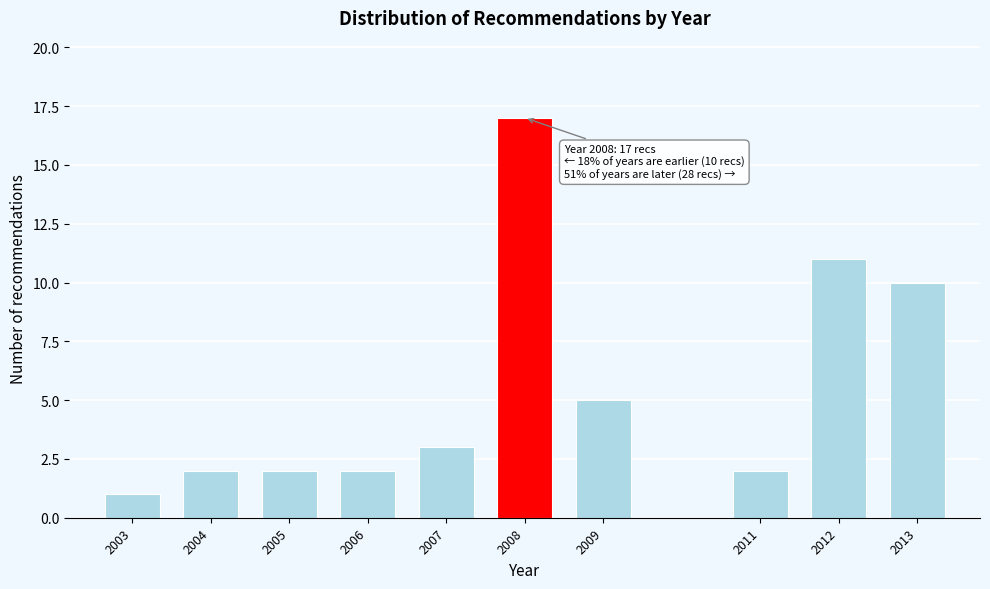

Reading right to left, extract all data points from this chart.

2013=10	2012=11	2011=2	2009=5	2008=17	2007=3	2006=2	2005=2	2004=2	2003=1